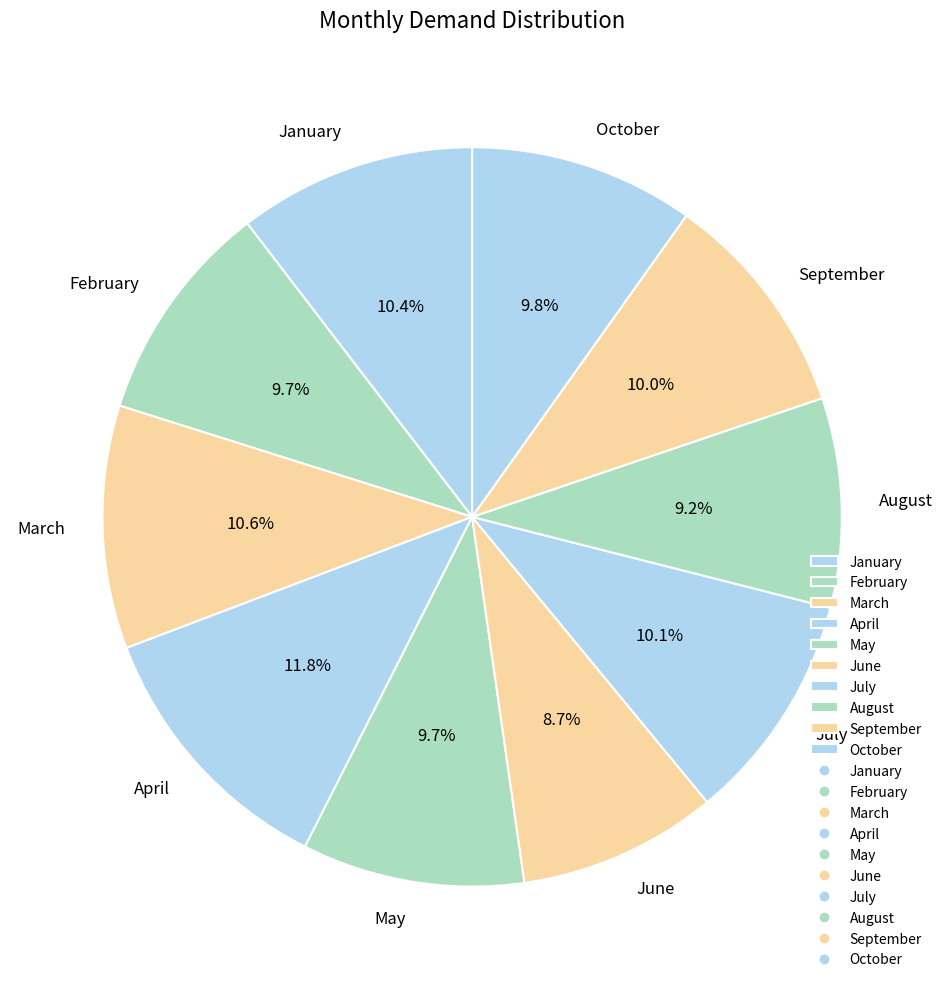

To the nearest percent, what is the combined percentage of June and September?

19%